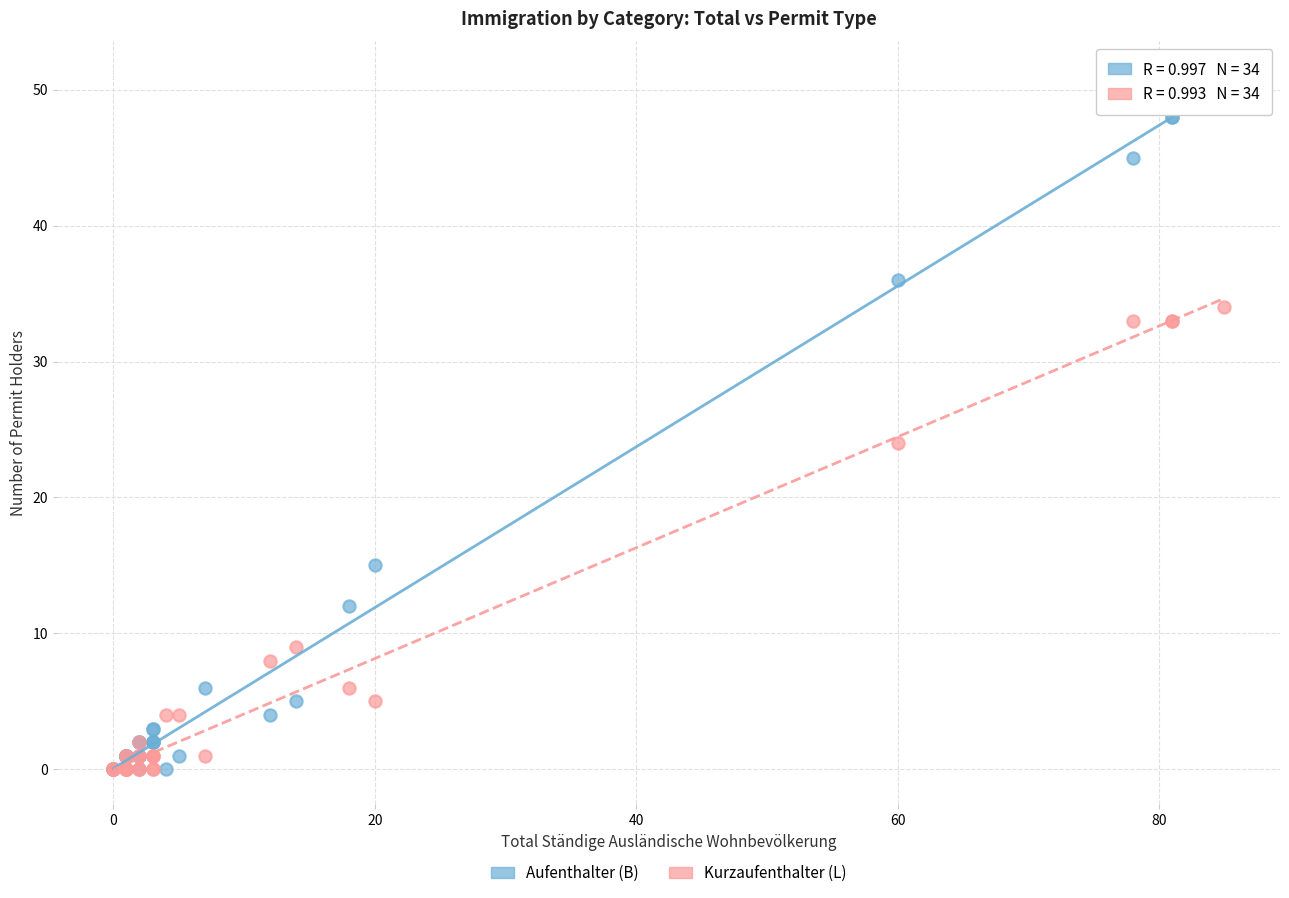

Which series contains the highest Y value?

Aufenthalter (B)